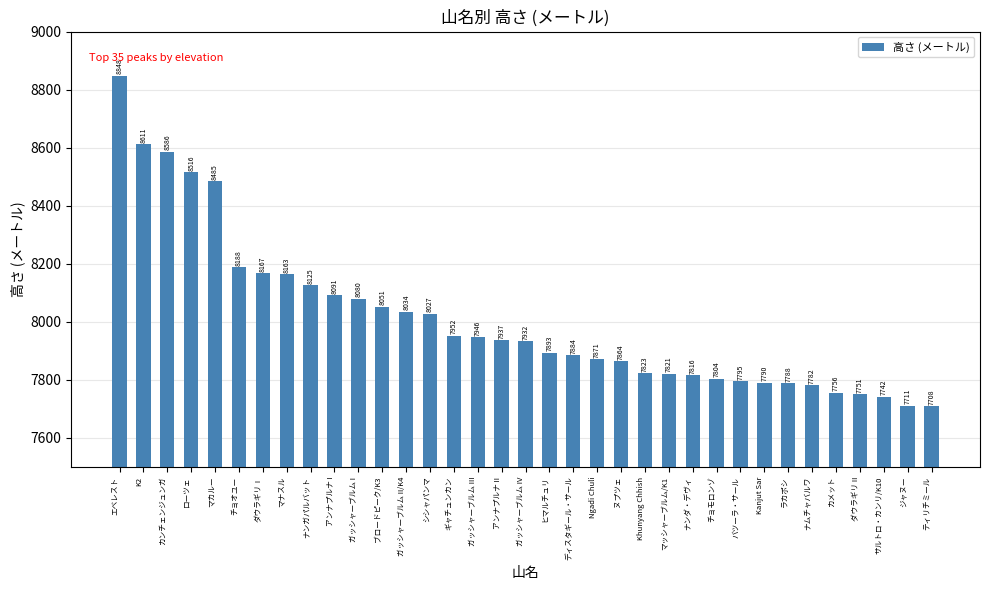

Read the value at ヌプツェ, to the nearest 10.

7860